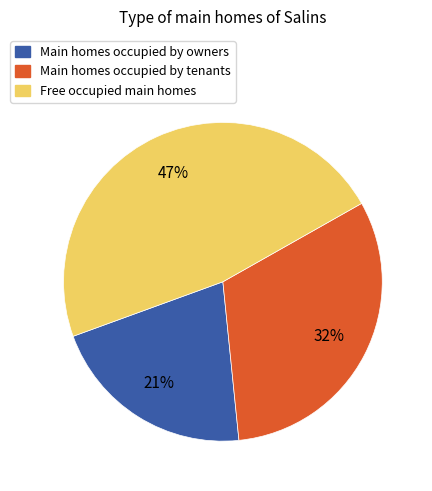

Is there any slice that represents more than half of the pie?

No